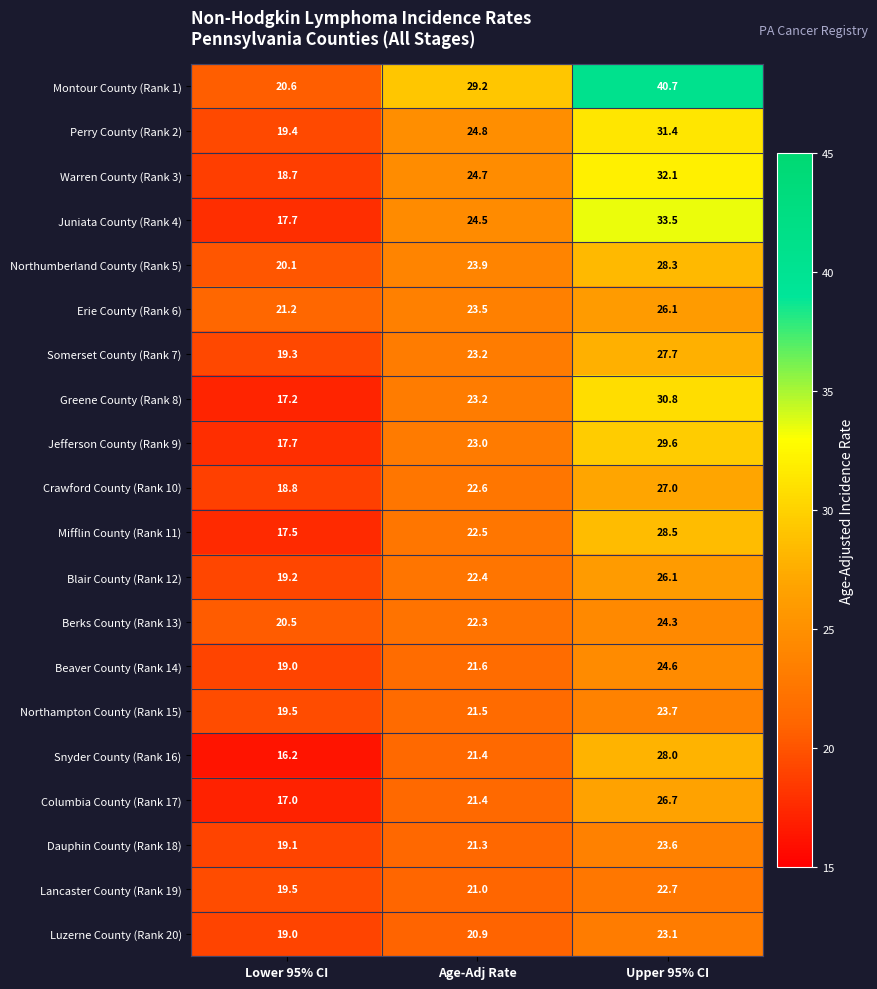

True or false: Mifflin County (Rank 11) has a value of 17.5 at Lower 95% CI.

True